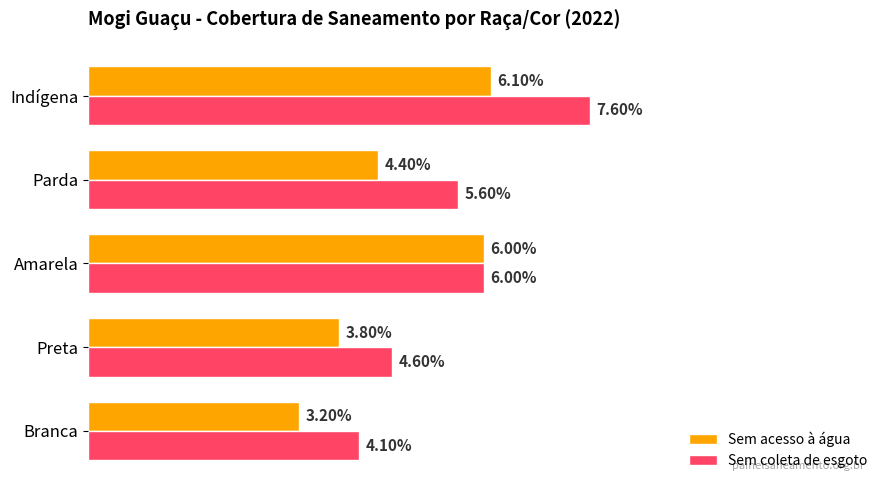

What are all the series names shown in the legend?

Sem acesso à água, Sem coleta de esgoto